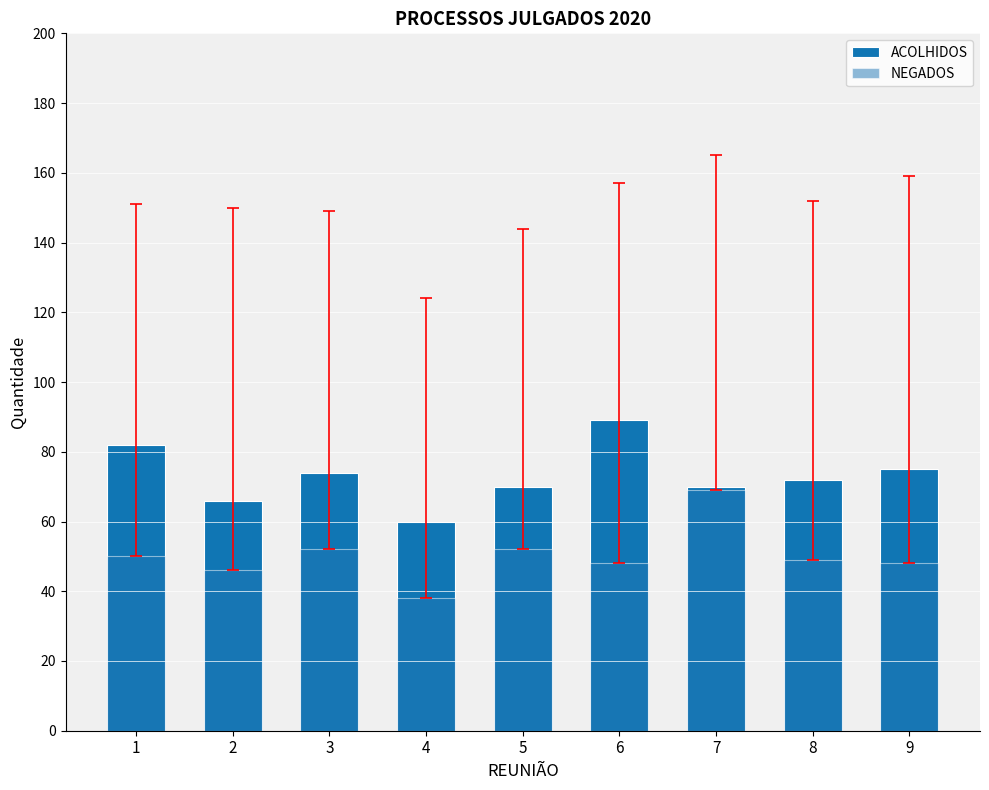

Rank the series by their maximum value, from lowest to highest.

NEGADOS, ACOLHIDOS